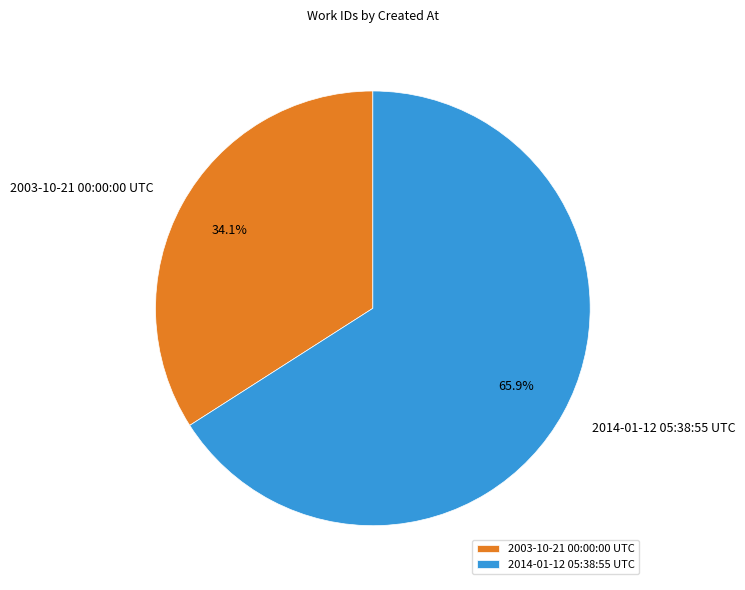

What percentage is NOT represented by 2014-01-12 05:38:55 UTC?

34.1%